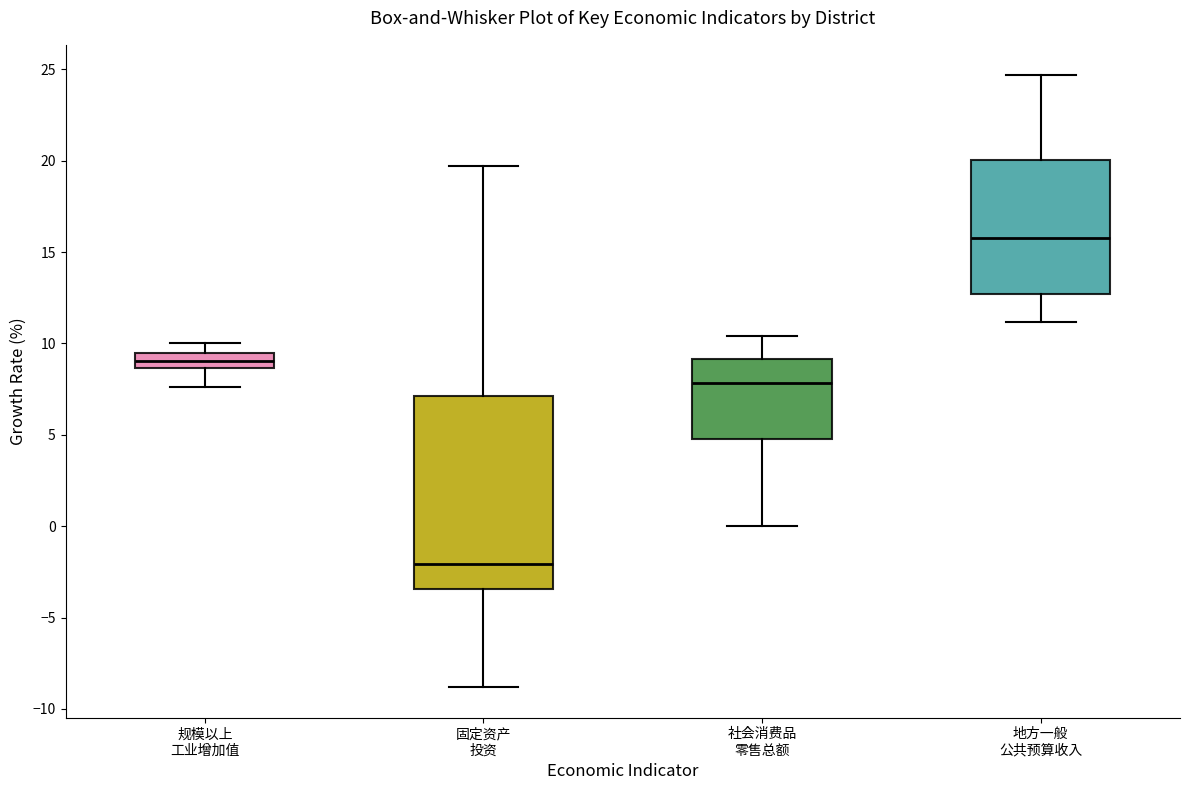

Reading left to right, transcribe this box plot: for each box, give where its median line is, the range the box spans, and where its two whiskers end, as read against the y-axis. The values are not printed on the chart, so give them approximately, as read against the axis.

规模以上 工业增加值: median 9.0, box 8.5 to 9.5, whiskers 7.5 to 10.0
固定资产 投资: median -2.0, box -3.5 to 7.0, whiskers -9.0 to 19.5
社会消费品 零售总额: median 8.0, box 5.0 to 9.0, whiskers 0.0 to 10.5
地方一般 公共预算收入: median 16.0, box 12.5 to 20.0, whiskers 11.0 to 24.5